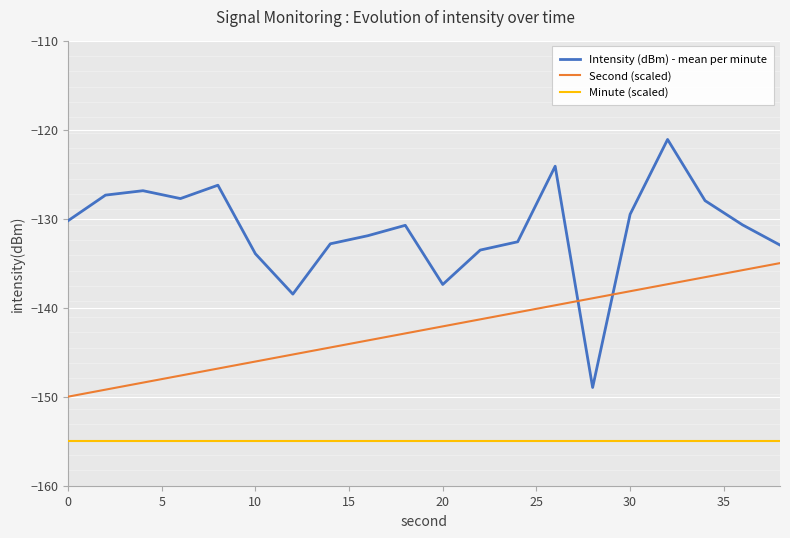

List the series in order of their overall mean, lowest first.

Minute (scaled), Second (scaled), Intensity (dBm) - mean per minute